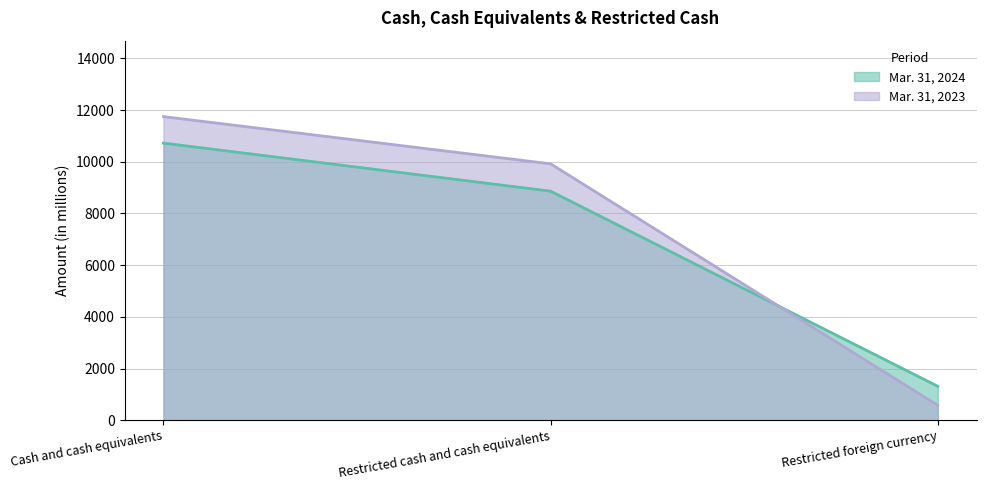

Reading left to right, what are all the values shown in this chart?

Mar. 31, 2024: 10723	8863	1315
Mar. 31, 2023: 11748	9921	579